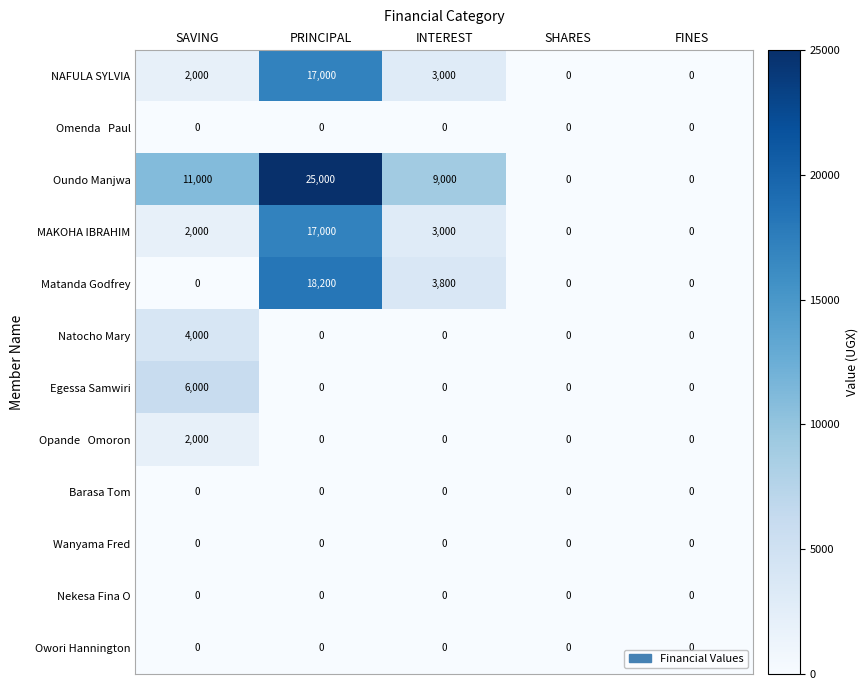

The value of MAKOHA IBRAHIM at SHARES is -8750. True or false?

False